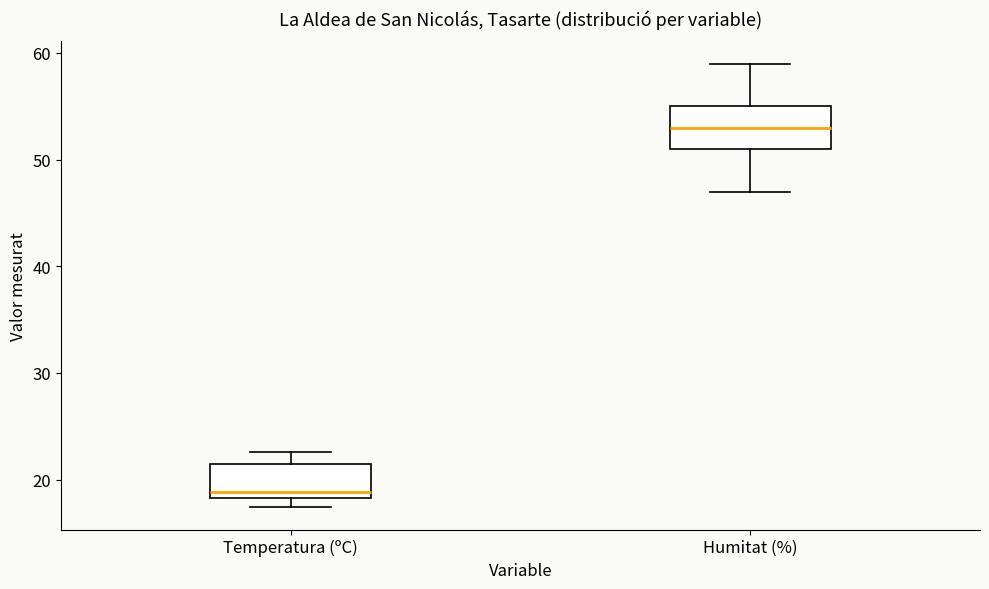

Which box has the highest median line?

Humitat (%)